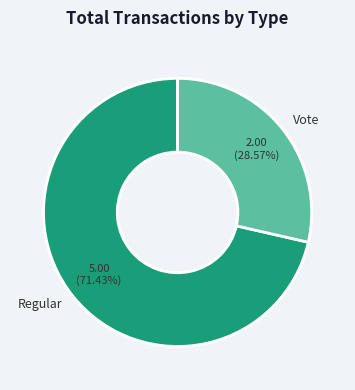

How much of the chart is everything except Regular?

28.6%